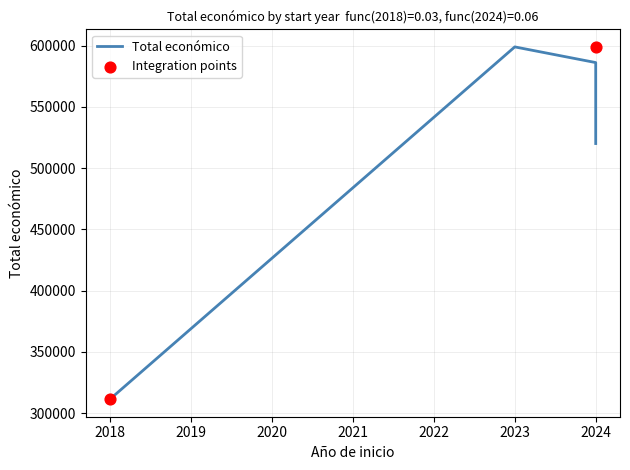

What is the ratio of the value at 2023 to the value at 2018?

1.9